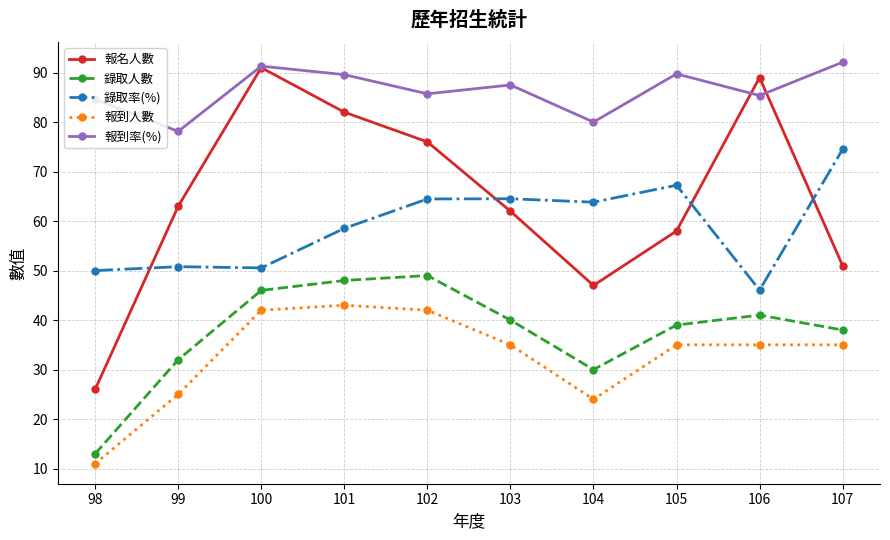

What is the spread (max minus min) of values at 98?

73.6